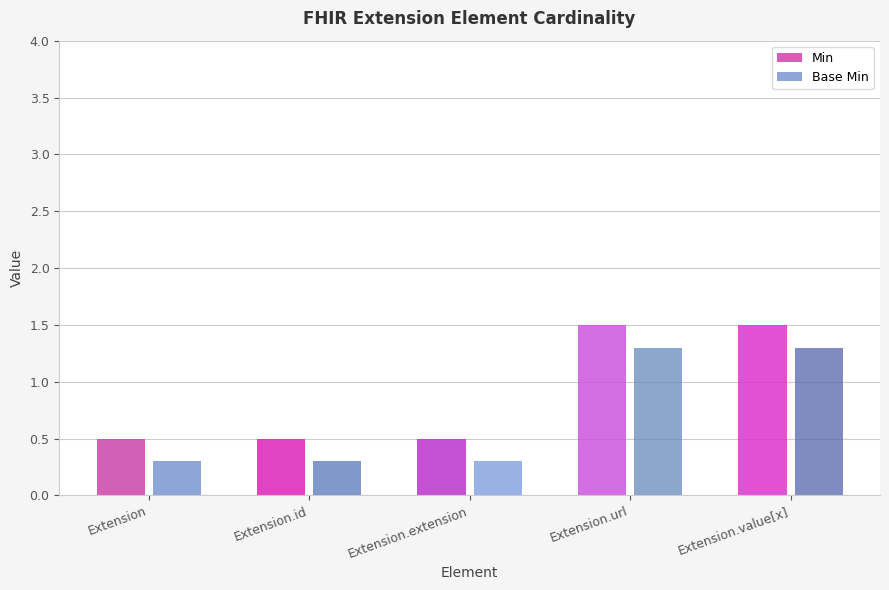

What is the highest value of the Min series?

0.5